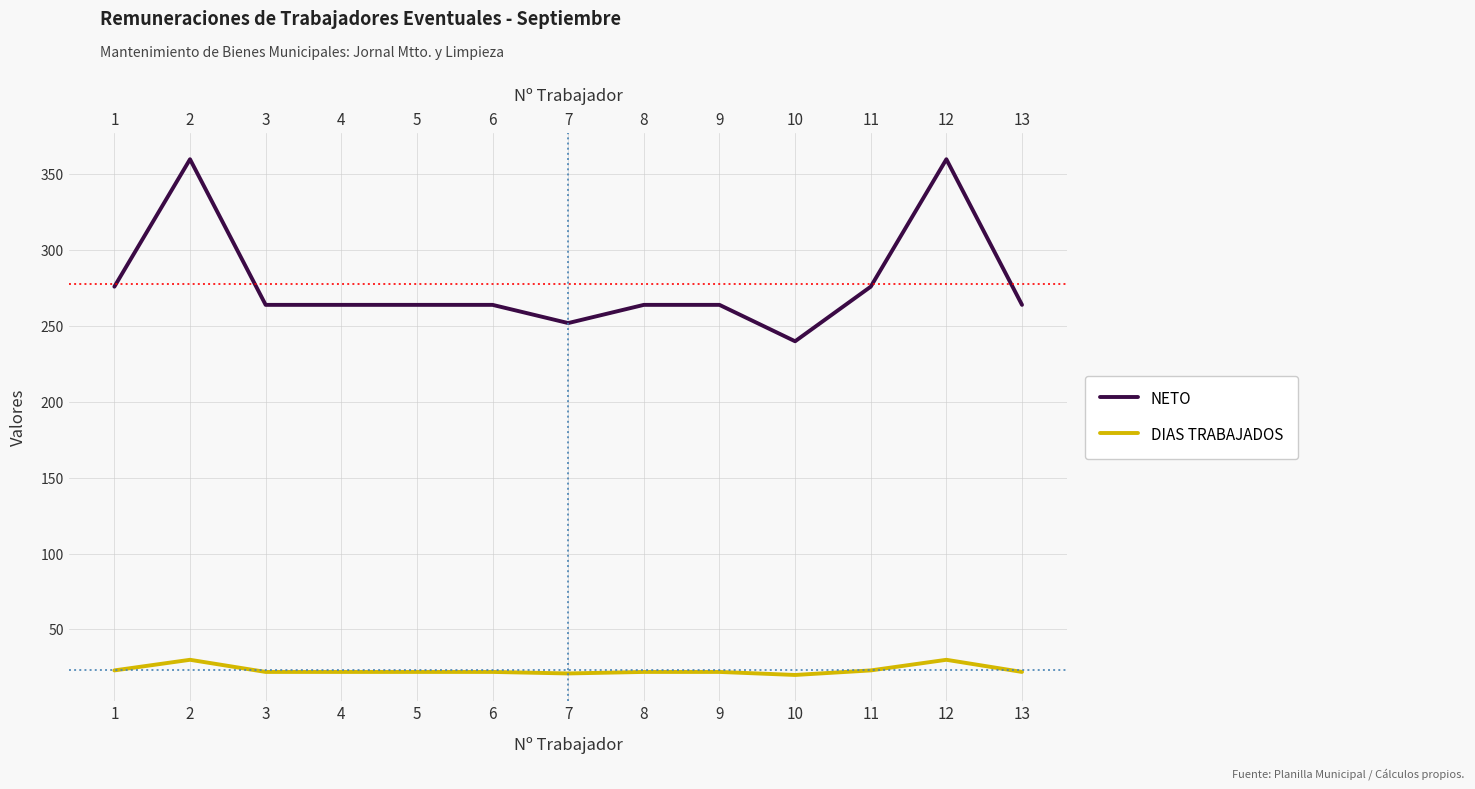

Rank the series by their average value, from highest to lowest.

NETO, DIAS TRABAJADOS